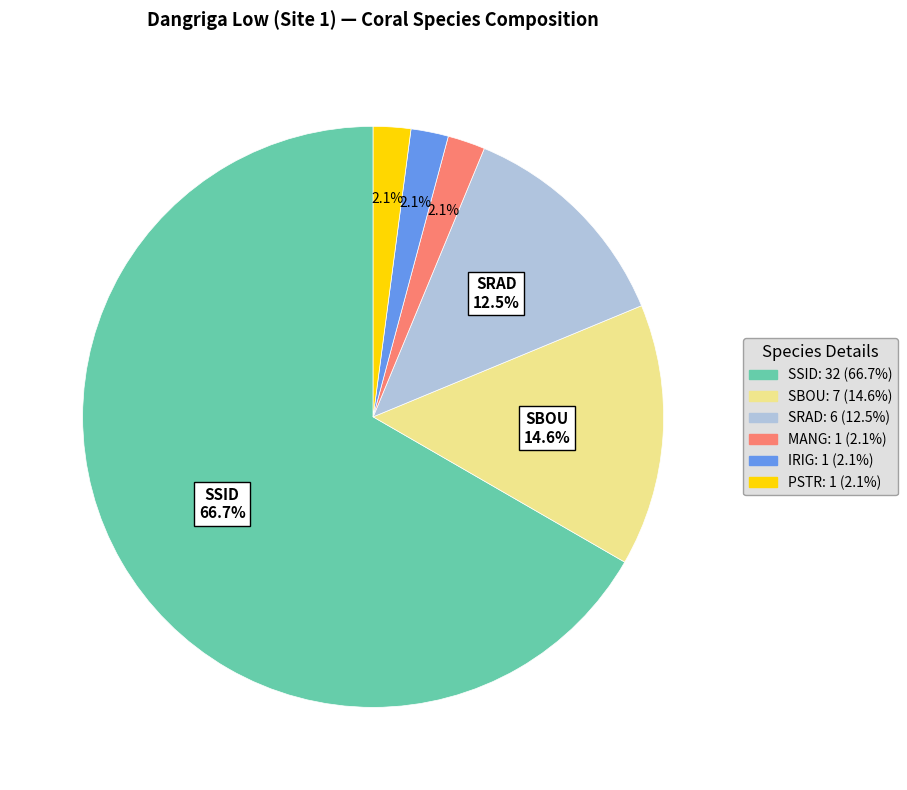

Is there any slice that represents more than half of the pie?

Yes